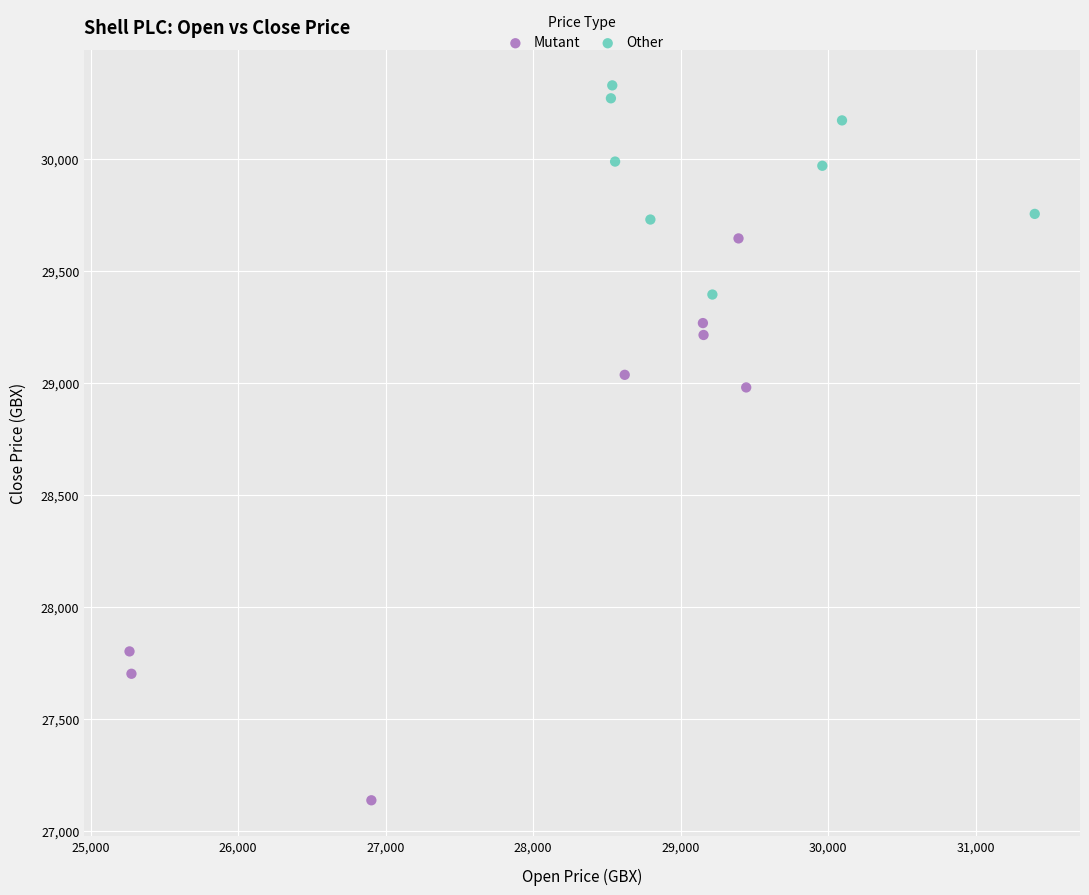

Which series has the largest Y range (max minus min)?

Mutant